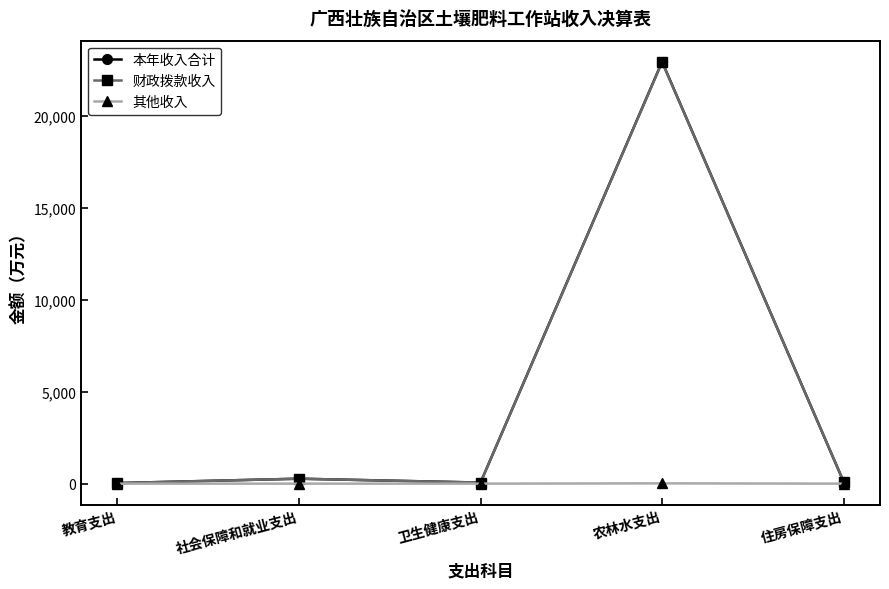

What is the difference between the maximum and minimum values in the 本年收入合计 series?

22916.5